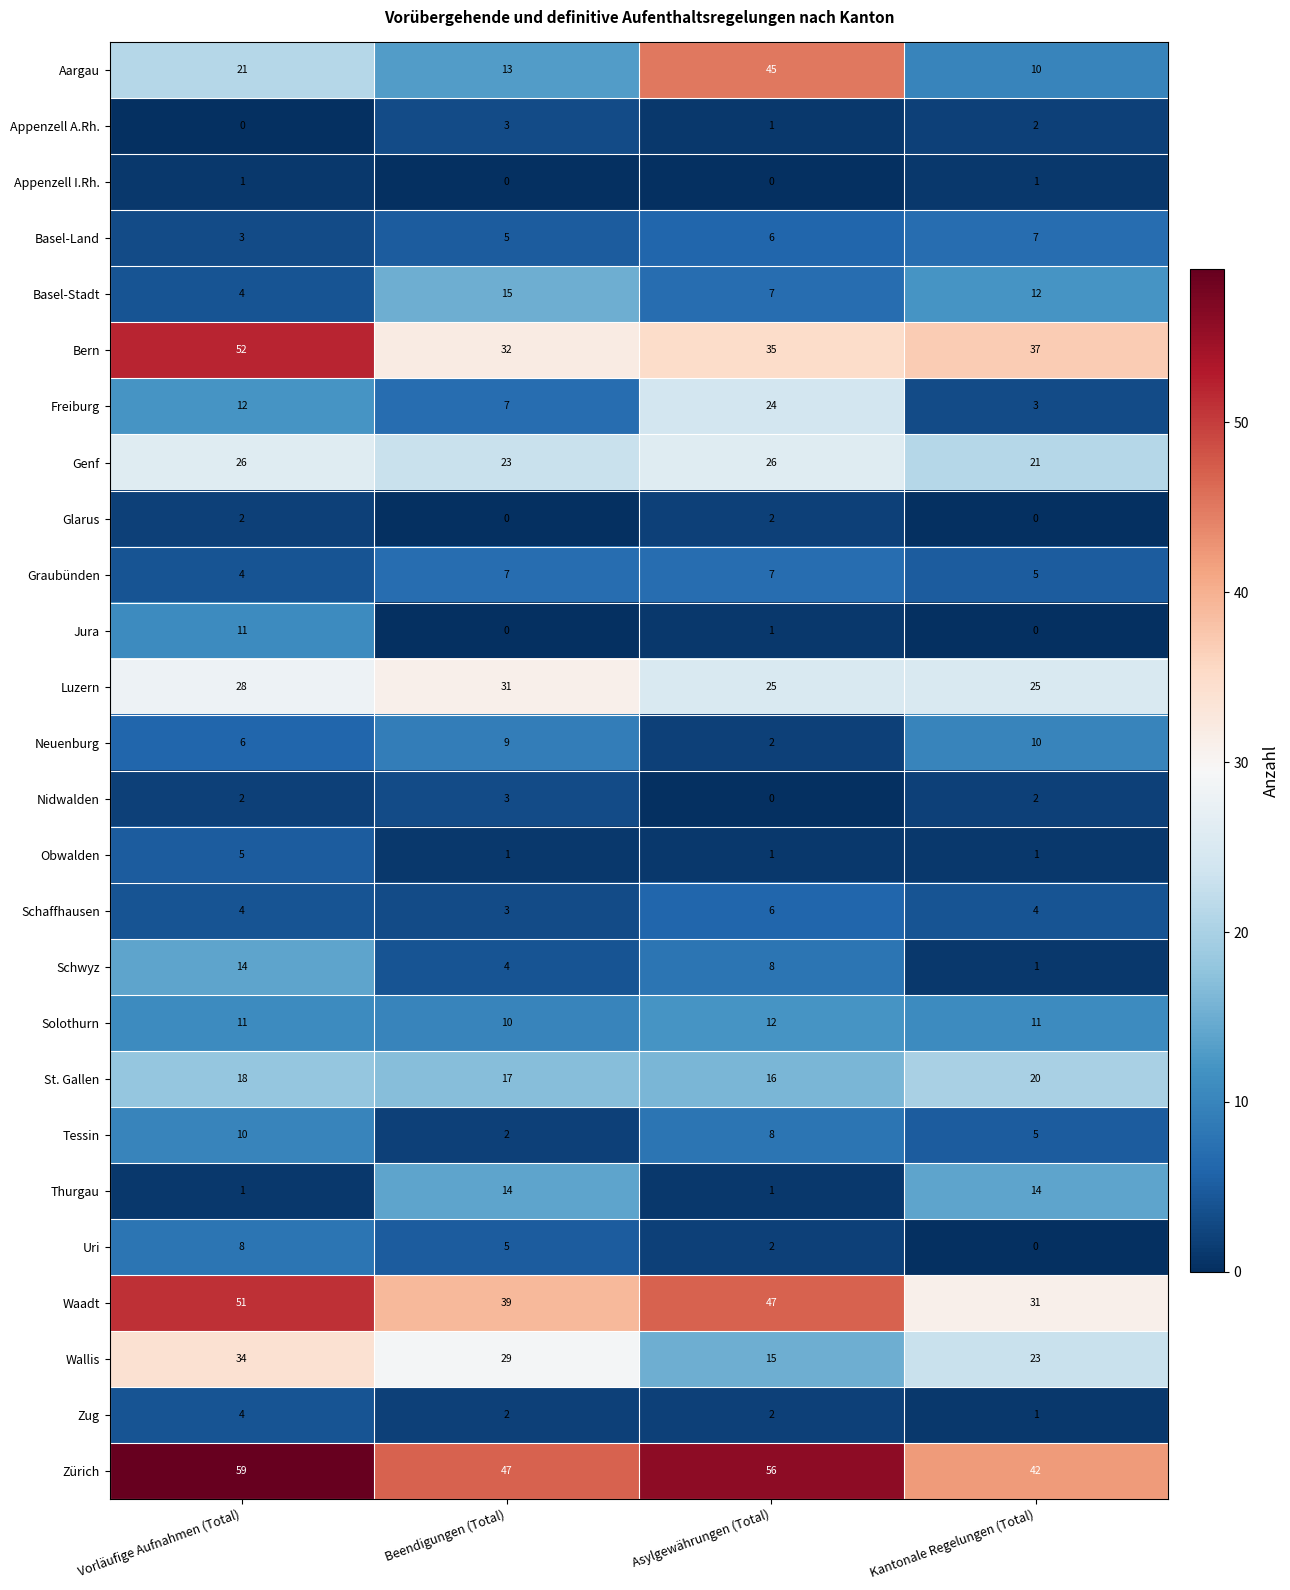

The value of St. Gallen at Beendigungen (Total) is 26. True or false?

False